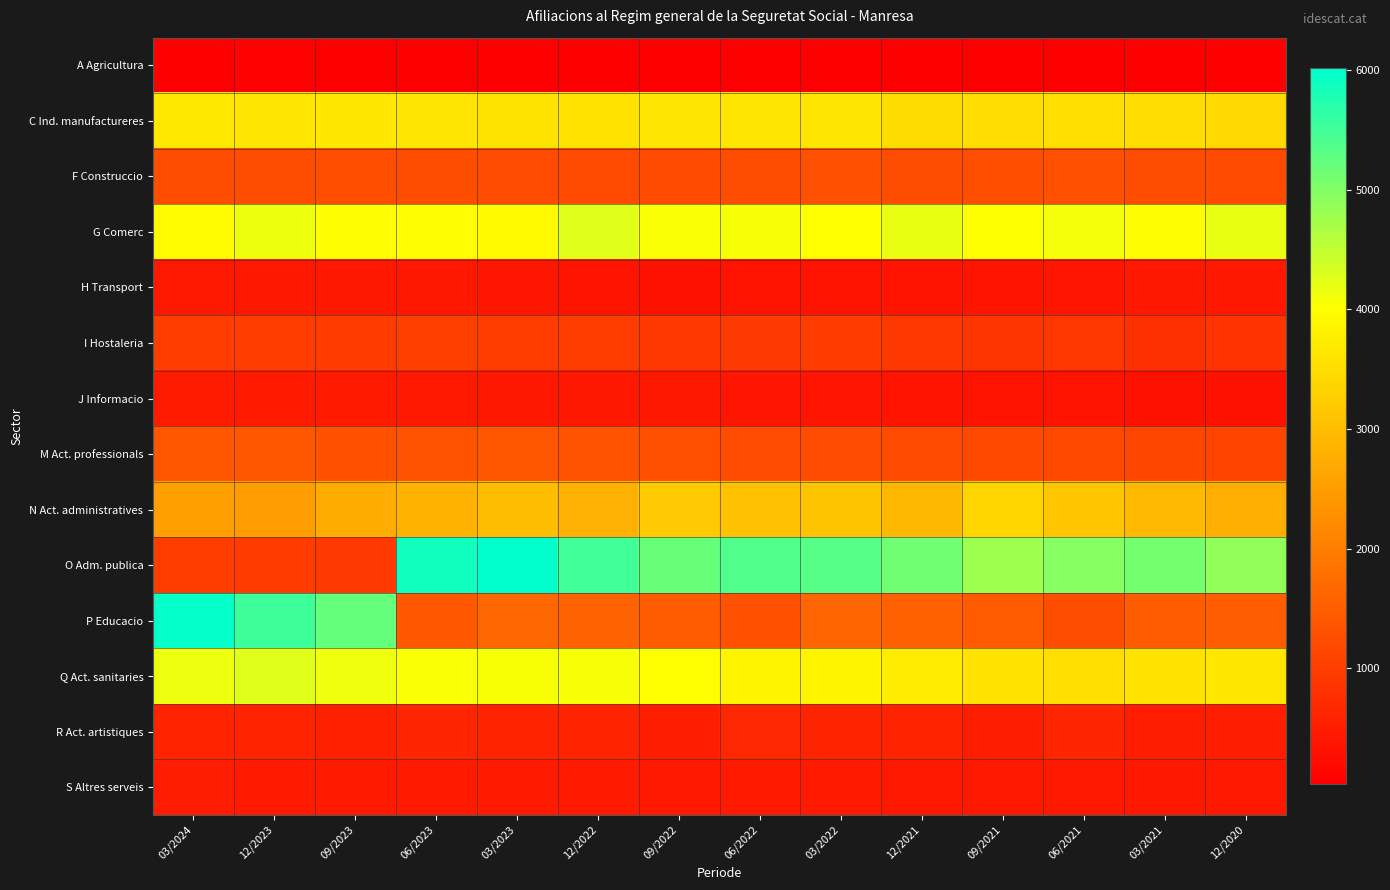

Reading left to right, transcribe all the data shown in this chart.

A Agricultura: 03/2024=45	12/2023=55	09/2023=45	06/2023=45	03/2023=45	12/2022=40	09/2022=40	06/2022=45	03/2022=40	12/2021=40	09/2021=40	06/2021=40	03/2021=30	12/2020=30
C Ind. manufactureres: 03/2024=3670	12/2023=3635	09/2023=3645	06/2023=3615	03/2023=3595	12/2022=3570	09/2022=3625	06/2022=3625	03/2022=3630	12/2021=3480	09/2021=3500	06/2021=3520	03/2021=3500	12/2020=3420
F Construccio: 03/2024=1250	12/2023=1245	09/2023=1265	06/2023=1245	03/2023=1215	12/2022=1190	09/2022=1210	06/2022=1245	03/2022=1275	12/2021=1255	09/2021=1260	06/2021=1275	03/2021=1240	12/2020=1190
G Comerc: 03/2024=3980	12/2023=4150	09/2023=3990	06/2023=3985	03/2023=3935	12/2022=4270	09/2022=4055	06/2022=4075	03/2022=4015	12/2021=4180	09/2021=4030	06/2021=4100	03/2021=4000	12/2020=4180
H Transport: 03/2024=420	12/2023=405	09/2023=405	06/2023=405	03/2023=385	12/2022=365	09/2022=310	06/2022=335	03/2022=340	12/2021=355	09/2021=360	06/2021=375	03/2021=405	12/2020=405
I Hostaleria: 03/2024=1000	12/2023=1000	09/2023=970	06/2023=1025	03/2023=980	12/2022=980	09/2022=930	06/2022=950	03/2022=970	12/2021=915	09/2021=865	06/2021=885	03/2021=795	12/2020=855
J Informacio: 03/2024=465	12/2023=460	09/2023=450	06/2023=430	03/2023=400	12/2022=405	09/2022=395	06/2022=385	03/2022=370	12/2021=350	09/2021=345	06/2021=335	03/2021=310	12/2020=300
M Act. professionals: 03/2024=1380	12/2023=1380	09/2023=1315	06/2023=1330	03/2023=1375	12/2022=1335	09/2022=1275	06/2022=1230	03/2022=1230	12/2021=1210	09/2021=1175	06/2021=1170	03/2021=1120	12/2020=1095
N Act. administratives: 03/2024=2550	12/2023=2475	09/2023=2720	06/2023=2840	03/2023=2995	12/2022=2795	09/2022=3220	06/2022=3070	03/2022=3110	12/2021=2925	09/2021=3365	06/2021=3135	03/2021=2940	12/2020=2785
O Adm. publica: 03/2024=980	12/2023=960	09/2023=940	06/2023=5875	03/2023=6015	12/2022=5500	09/2022=5190	06/2022=5375	03/2022=5330	12/2021=5130	09/2021=4780	06/2021=4970	03/2021=5095	12/2020=4870
P Educacio: 03/2024=5970	12/2023=5530	09/2023=5230	06/2023=1410	03/2023=1670	12/2022=1575	09/2022=1485	06/2022=1315	03/2022=1625	12/2021=1560	09/2021=1445	06/2021=1240	03/2021=1490	12/2020=1495
Q Act. sanitaries: 03/2024=4160	12/2023=4250	09/2023=4135	06/2023=4055	03/2023=4065	12/2022=4080	09/2022=4005	06/2022=3860	03/2022=3845	12/2021=3725	09/2021=3575	06/2021=3525	03/2021=3570	12/2020=3650
R Act. artistiques: 03/2024=580	12/2023=585	09/2023=555	06/2023=625	03/2023=580	12/2022=600	09/2022=530	06/2022=650	03/2022=605	12/2021=600	09/2021=490	06/2021=615	03/2021=485	12/2020=495
S Altres serveis: 03/2024=475	12/2023=460	09/2023=445	06/2023=440	03/2023=445	12/2022=455	09/2022=435	06/2022=445	03/2022=445	12/2021=425	09/2021=425	06/2021=420	03/2021=395	12/2020=420